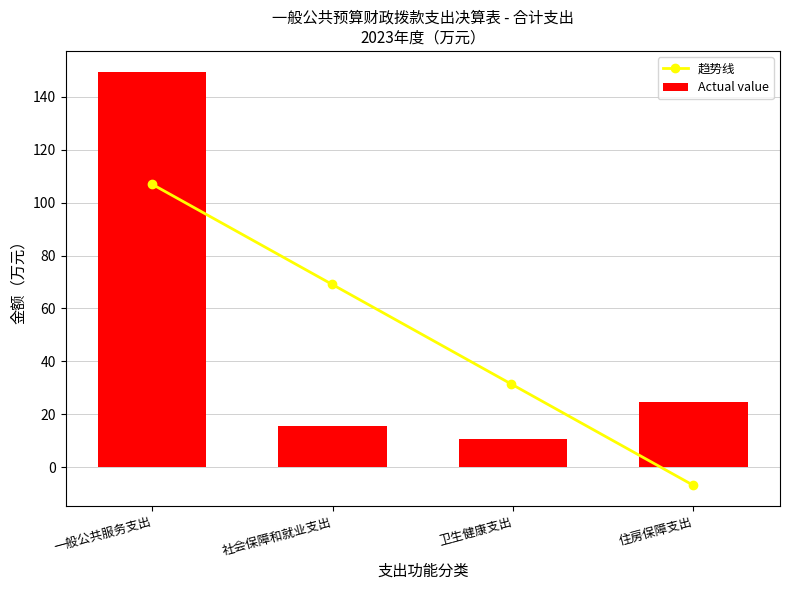

How many values are below 24?

2